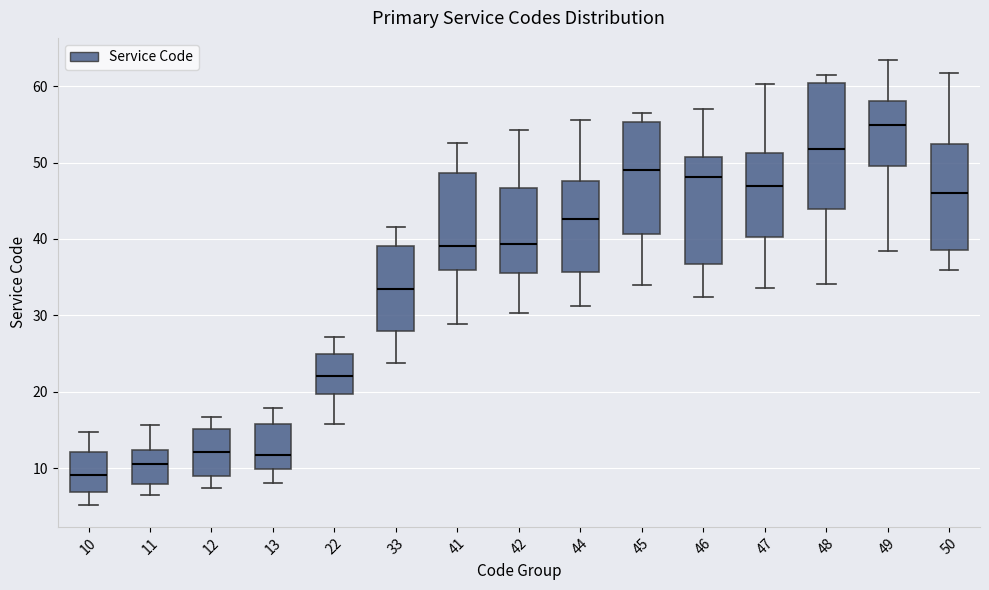

Reading left to right, transcribe this box plot: for each box, give where its median line is, the range the box spans, and where its two whiskers end, as read against the y-axis. The values are not printed on the chart, so give them approximately, as read against the axis.

10: median 9, box 7 to 12, whiskers 5 to 15
11: median 10, box 8 to 12, whiskers 6 to 16
12: median 12, box 9 to 15, whiskers 7 to 17
13: median 12, box 10 to 16, whiskers 8 to 18
22: median 22, box 20 to 25, whiskers 16 to 27
33: median 33, box 28 to 39, whiskers 24 to 42
41: median 39, box 36 to 49, whiskers 29 to 53
42: median 39, box 35 to 47, whiskers 30 to 54
44: median 43, box 36 to 48, whiskers 31 to 56
45: median 49, box 41 to 55, whiskers 34 to 56
46: median 48, box 37 to 51, whiskers 32 to 57
47: median 47, box 40 to 51, whiskers 34 to 60
48: median 52, box 44 to 60, whiskers 34 to 61
49: median 55, box 49 to 58, whiskers 38 to 63
50: median 46, box 39 to 52, whiskers 36 to 62